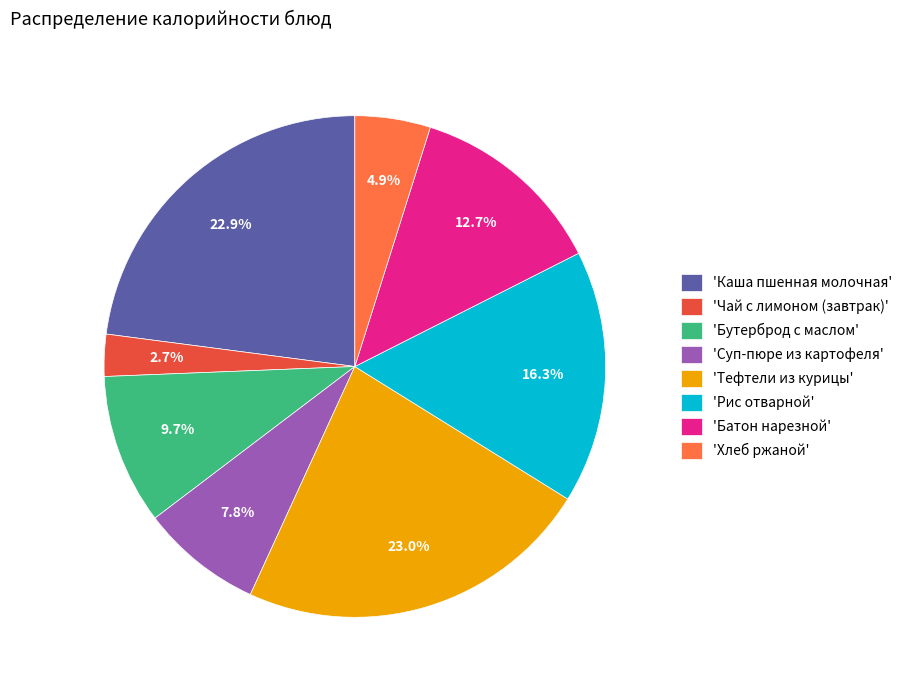

Approximately how many times larger is the value at 'Каша пшенная молочная' compared to 'Бутерброд с маслом'?

2.4